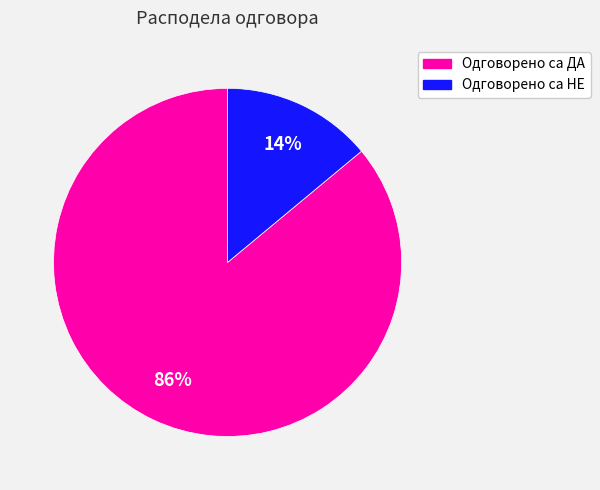

Is there any slice that represents more than half of the pie?

Yes